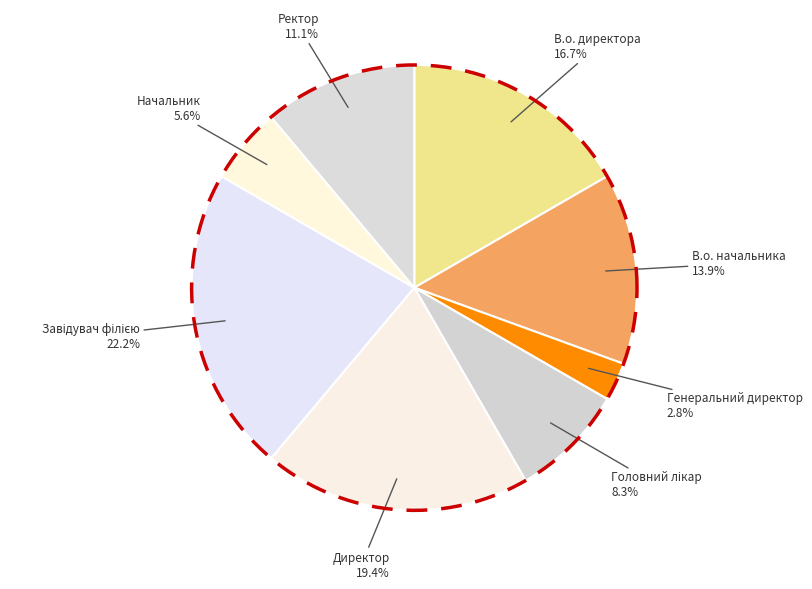

Does Генеральний директор account for over 50% of the chart?

No